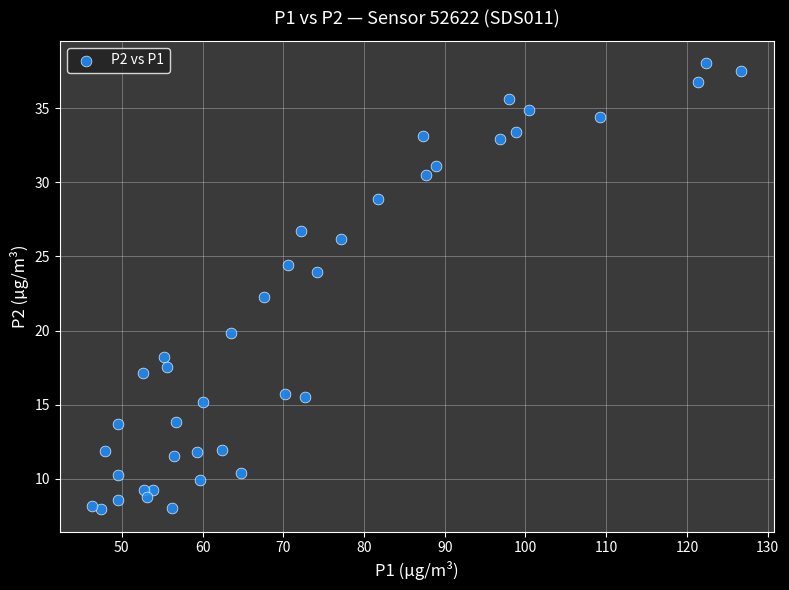

What is the range of X values (max minus min)?

80.4